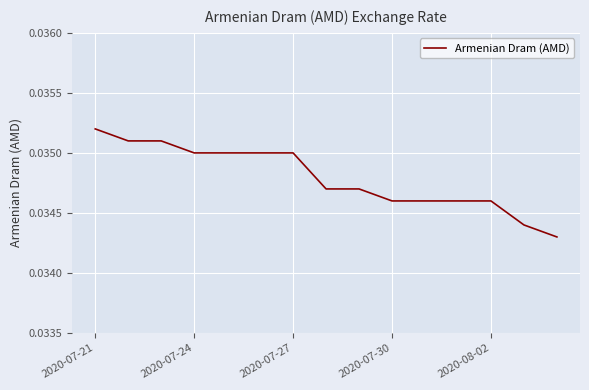

How many lines are shown in the chart?

1